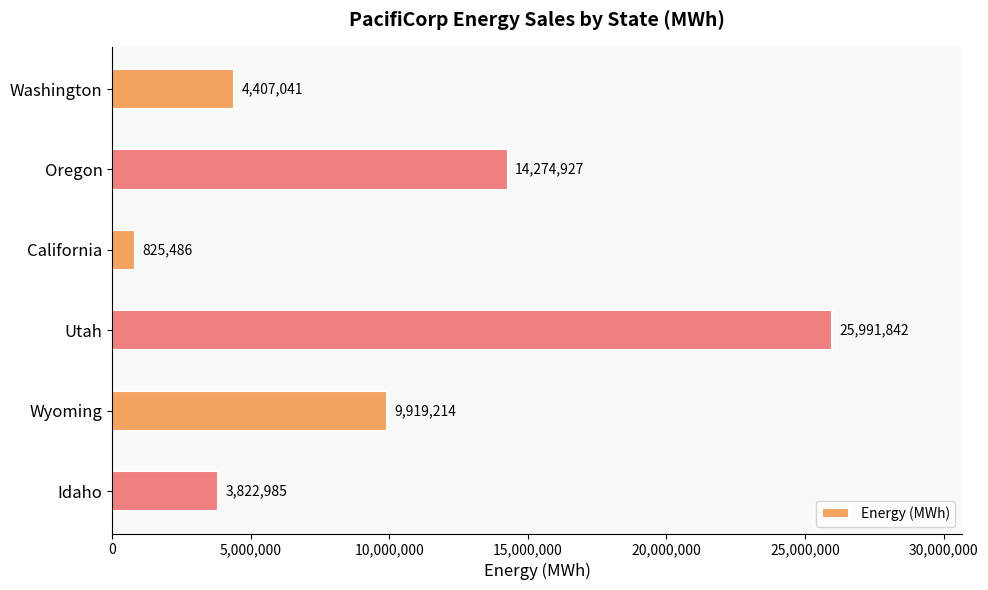

Is it true that the value at Wyoming is 9919214?

True